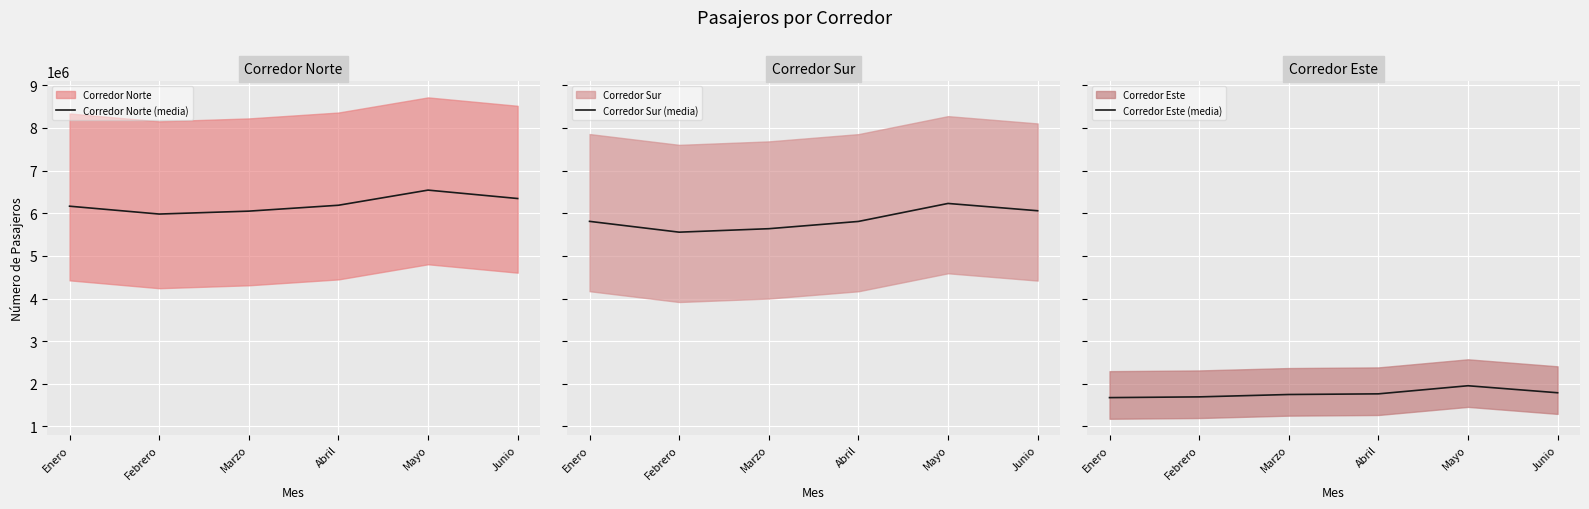

How many lines are shown in the chart?

3